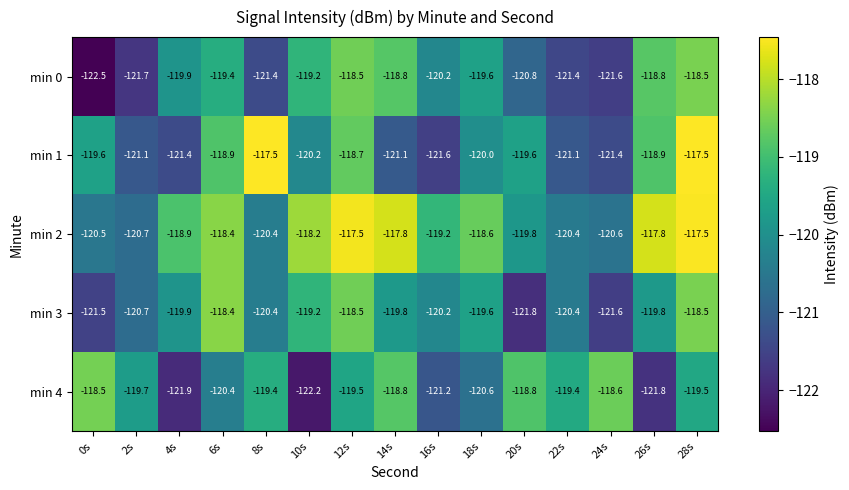

What is the spread (max minus min) of values at 10s?

4.0